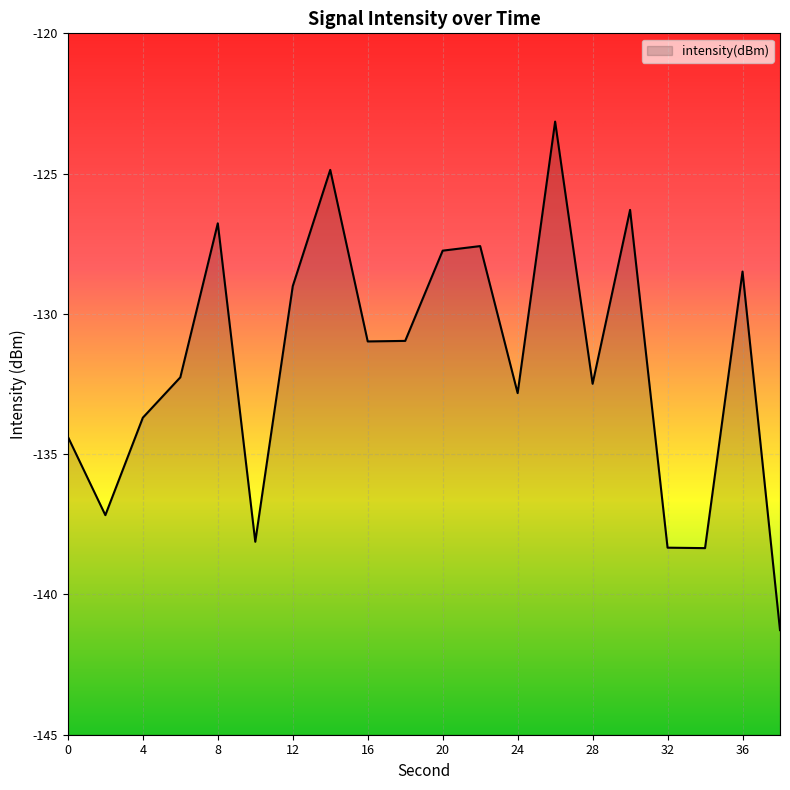

How many distinct data groups are displayed?

1